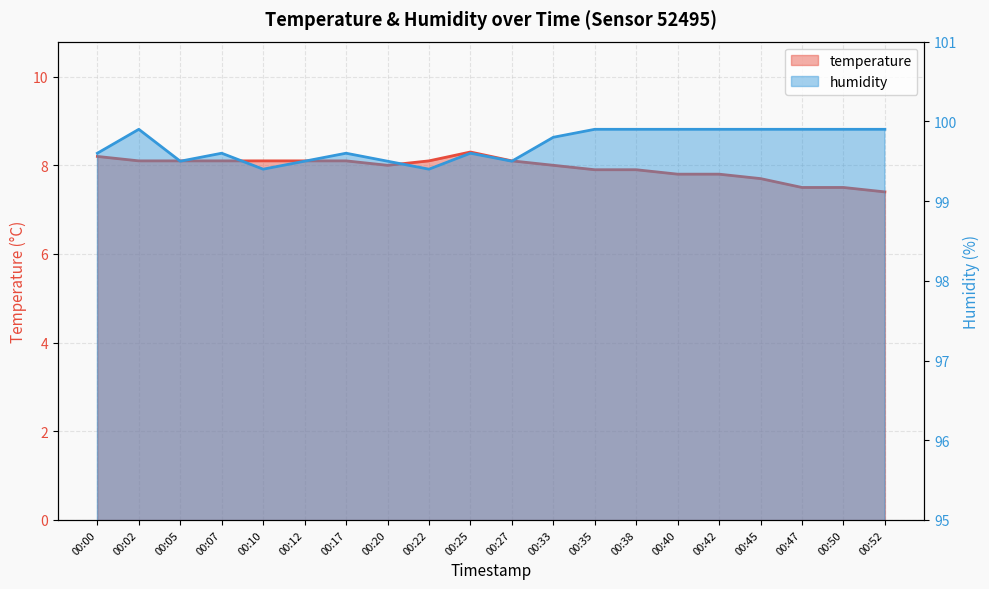

What is the spread (max minus min) of values at 00:52?

92.5